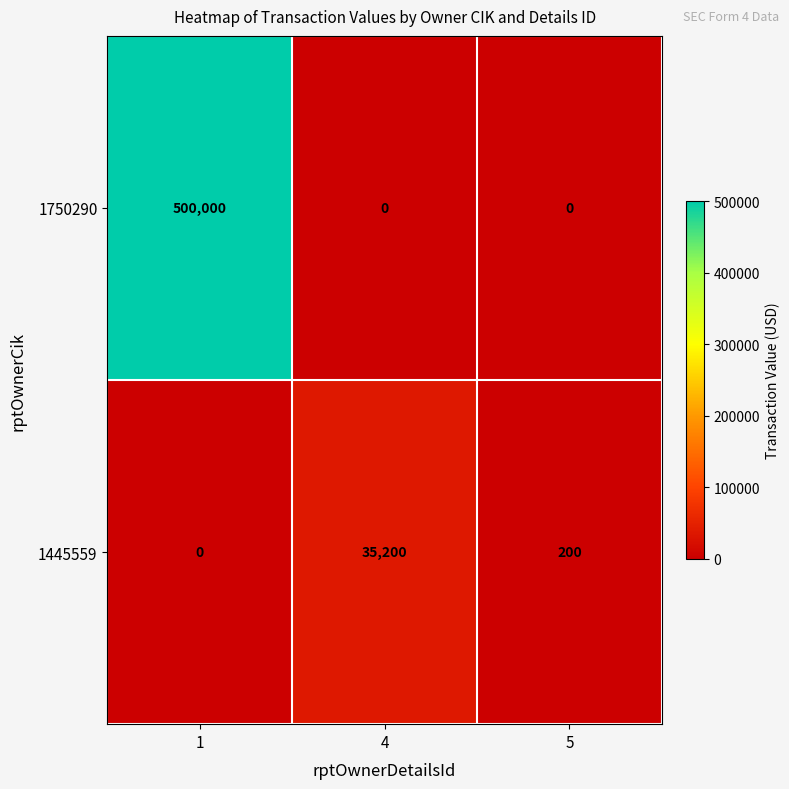

At 4, list the series in order from smallest to largest.

1750290, 1445559